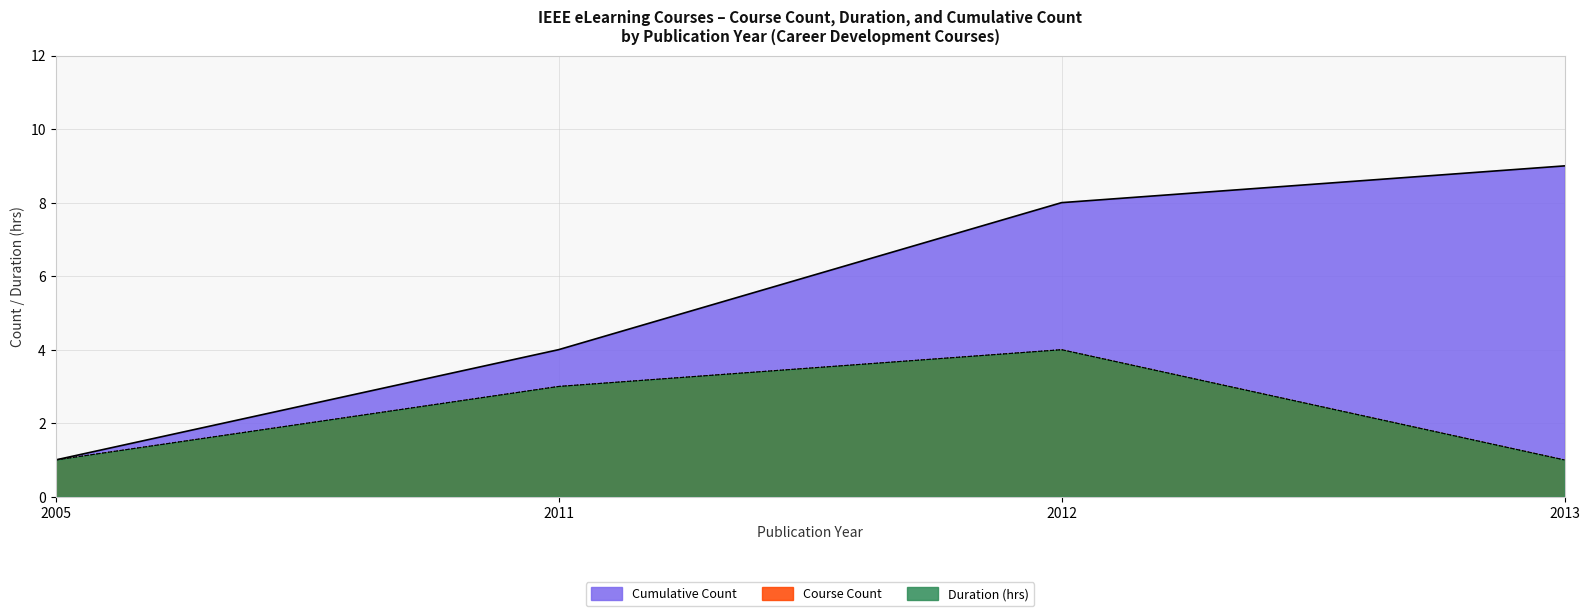

Which series has the largest range (max minus min)?

Course Number